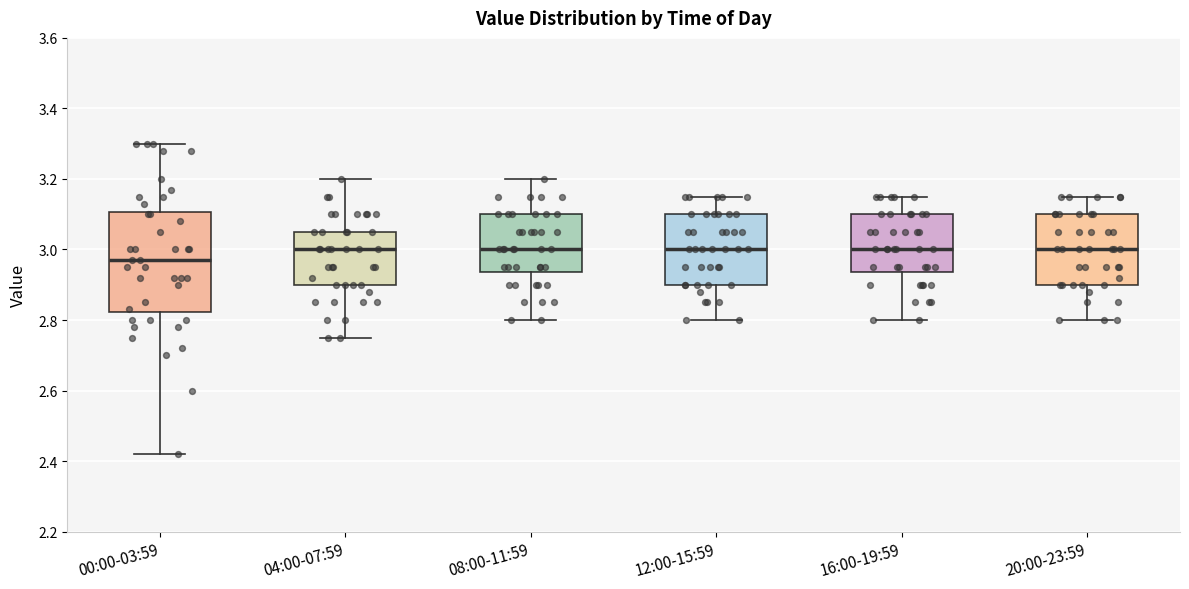

Reading left to right, read every box against the y-axis: the position of its median line, the range the box covers, and the ends of its whiskers. The values are not printed on the chart, so give them approximately, as read against the axis.

00:00-03:59: median 2.98, box 2.82 to 3.10, whiskers 2.42 to 3.30
04:00-07:59: median 3.00, box 2.90 to 3.06, whiskers 2.76 to 3.20
08:00-11:59: median 3.00, box 2.94 to 3.10, whiskers 2.80 to 3.20
12:00-15:59: median 3.00, box 2.90 to 3.10, whiskers 2.80 to 3.16
16:00-19:59: median 3.00, box 2.94 to 3.10, whiskers 2.80 to 3.16
20:00-23:59: median 3.00, box 2.90 to 3.10, whiskers 2.80 to 3.16